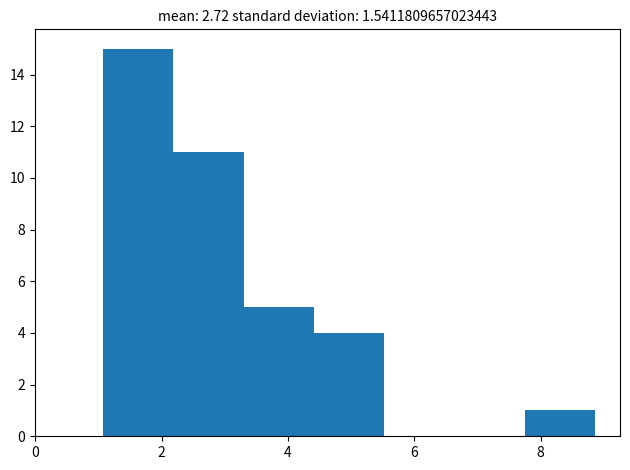

Reading left to right, list every bar in this chart as the range it spans on the x-axis followed by its height. Neither the bar edges nor the heights are printed on the chart, so give them approximately, as read against the axes.

1.0 to 2.2: 15
2.2 to 3.2: 11
3.2 to 4.4: 5
4.4 to 5.6: 4
5.6 to 6.6: 0
6.6 to 7.8: 0
7.8 to 8.8: 1